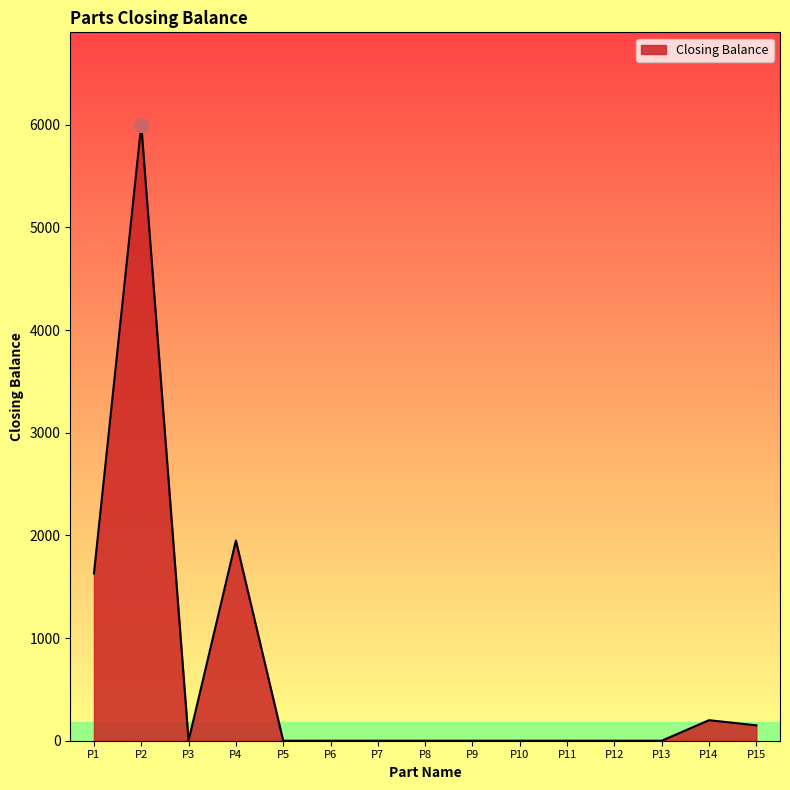

How many lines are shown in the chart?

1